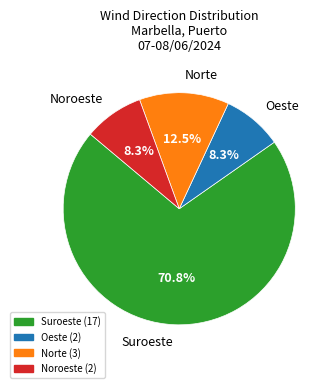

True or false: Suroeste accounts for 12% of the total.

False